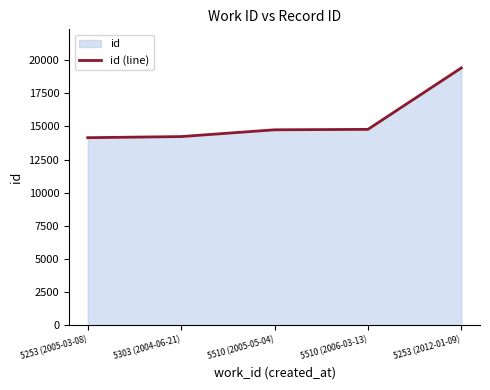

Which label corresponds to the largest value in the chart?

5253 (2012-01-09)